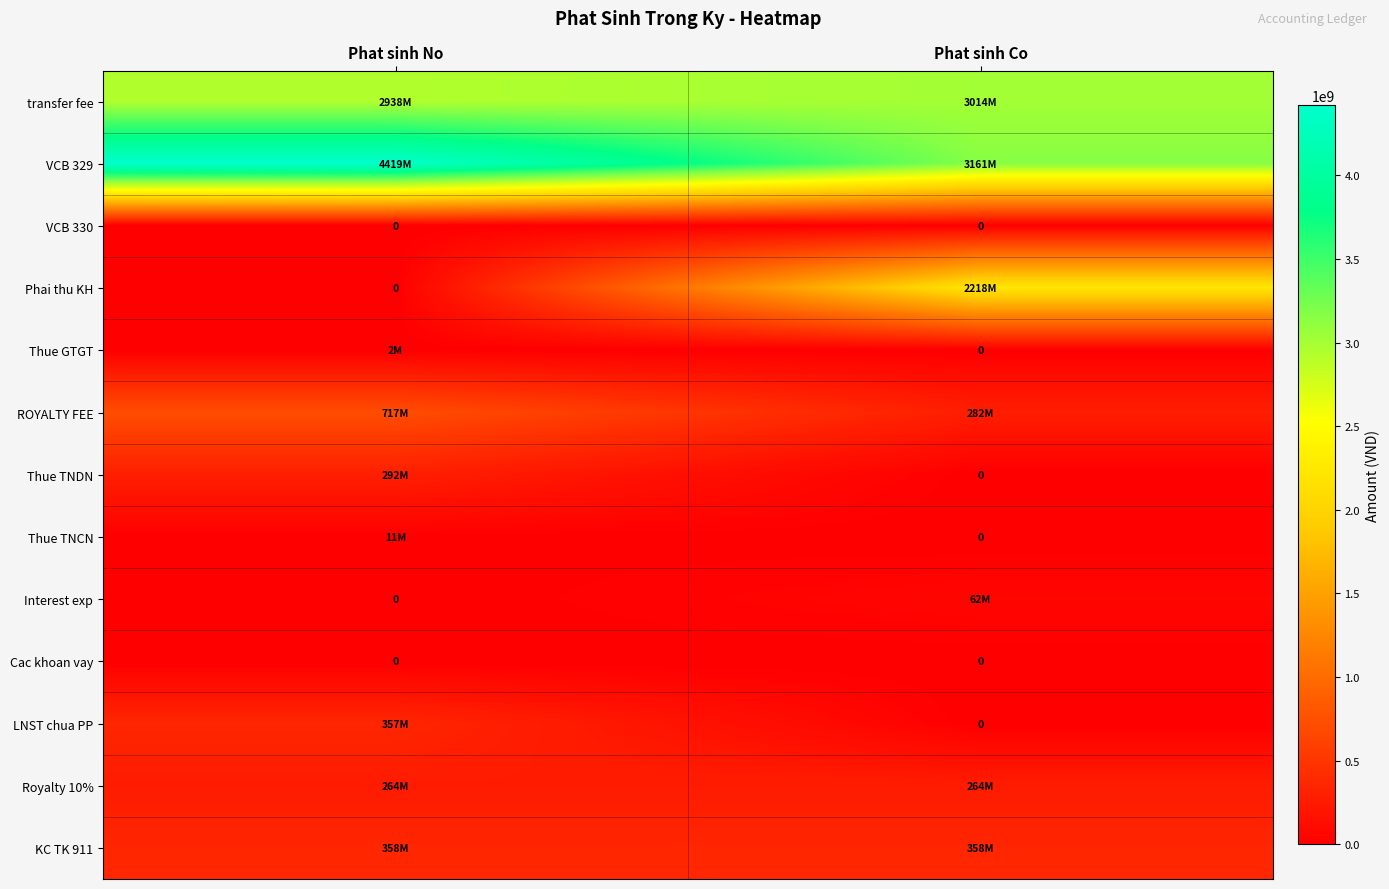

At how many categories does at least one series exceed 1420090339?

2